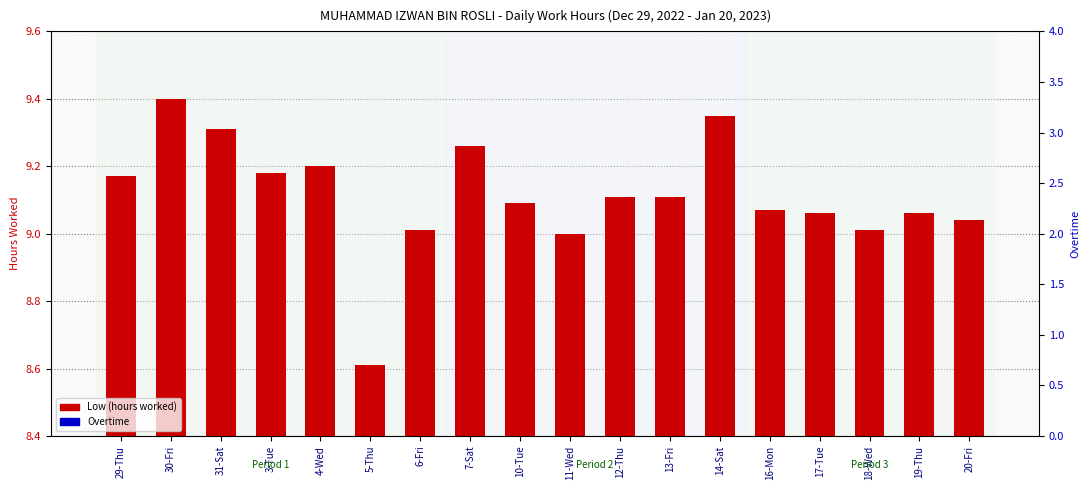

Which series changed the most between 31-Sat and 14-Sat?

Low (hours worked)